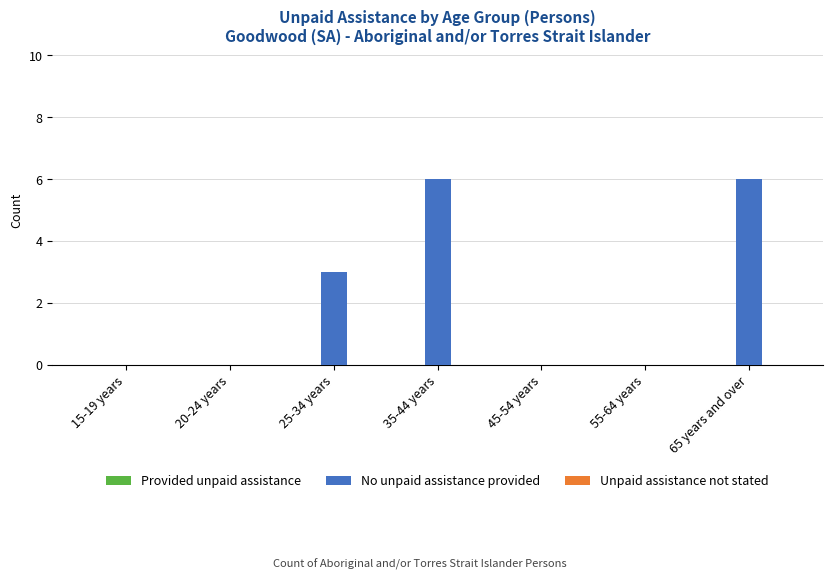

Between 45-54 years and 25-34 years, which is larger?

25-34 years